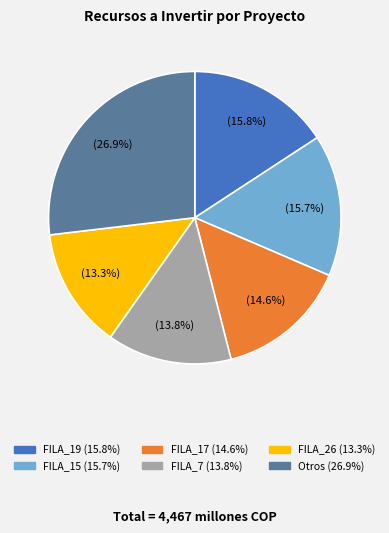

Does any single category account for the majority?

No